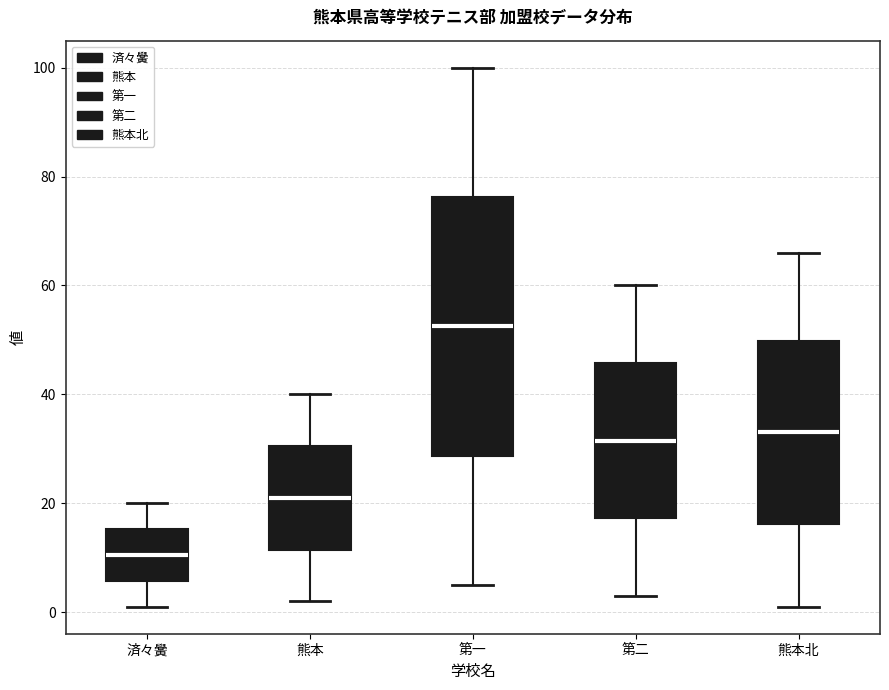

Reading left to right, read every box against the y-axis: the position of its median line, the range the box covers, and the ends of its whiskers. The values are not printed on the chart, so give them approximately, as read against the axis.

済々黌: median 10, box 6 to 16, whiskers 2 to 20
熊本: median 22, box 12 to 30, whiskers 2 to 40
第一: median 52, box 28 to 76, whiskers 6 to 100
第二: median 32, box 18 to 46, whiskers 4 to 60
熊本北: median 34, box 16 to 50, whiskers 2 to 66